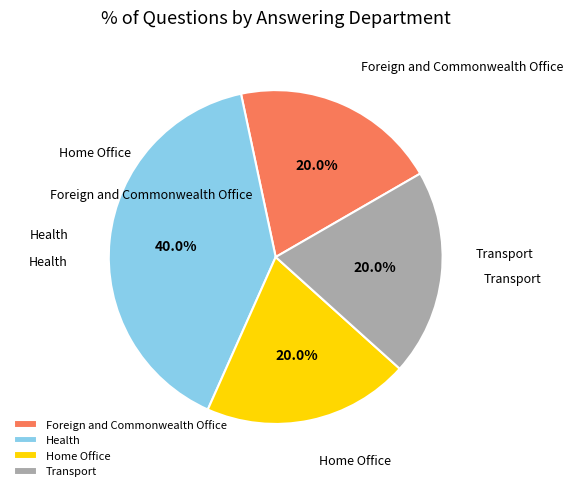

The Home Office slice represents 20% of the pie. True or false?

True